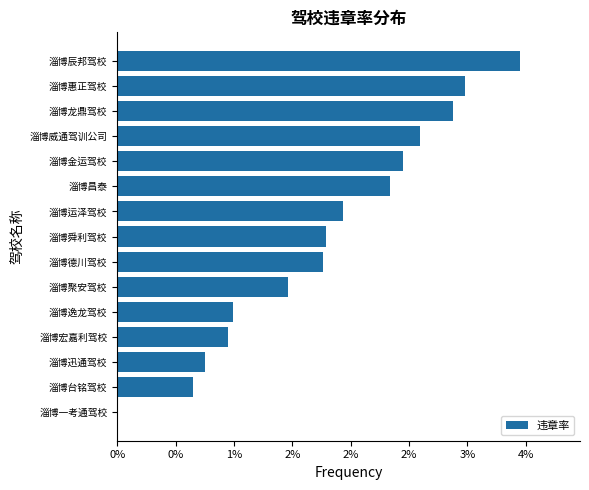

Are the bars horizontal?

Yes